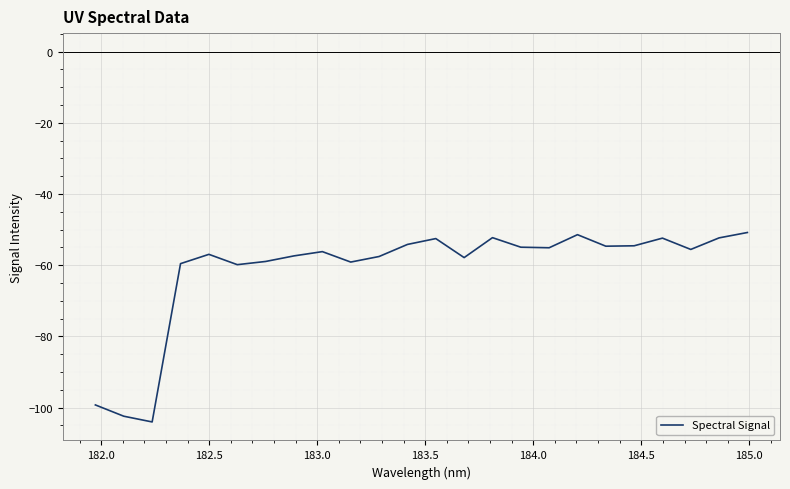

What is the minimum value shown in the chart?

-104.1